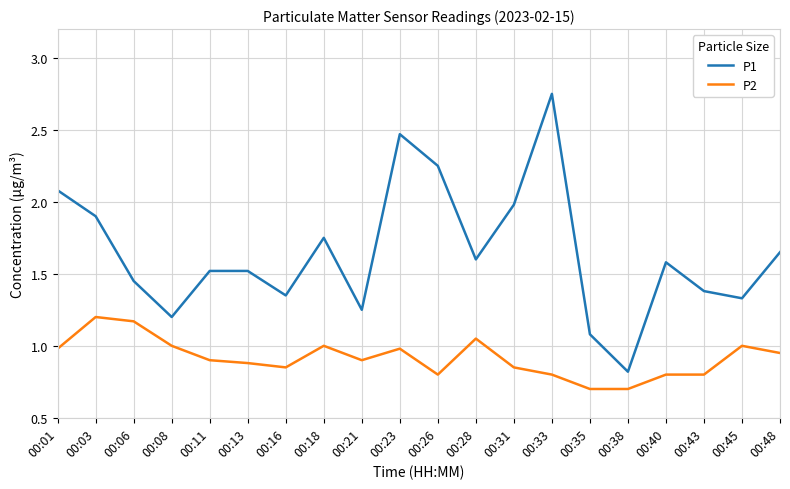

True or false: P1 and P2 intersect in this chart.

False